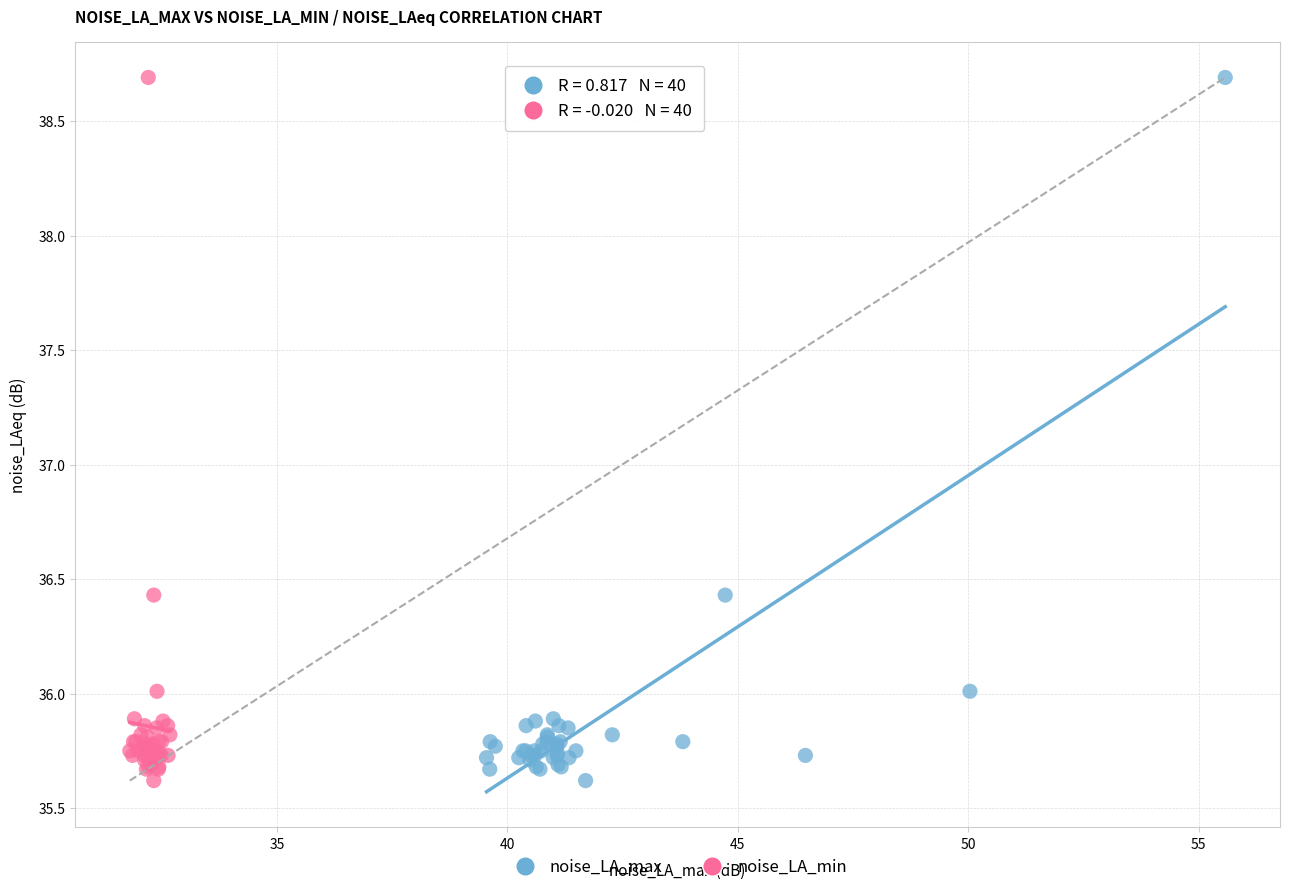

What are all the series names shown in the legend?

noise_LA_max, noise_LA_min